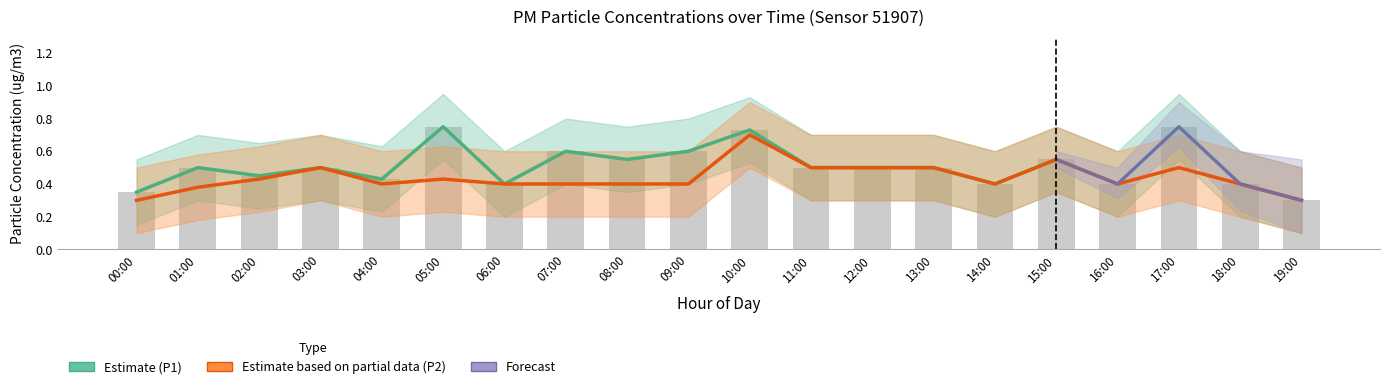

Are the bars grouped side by side (vs. stacked)?

Yes